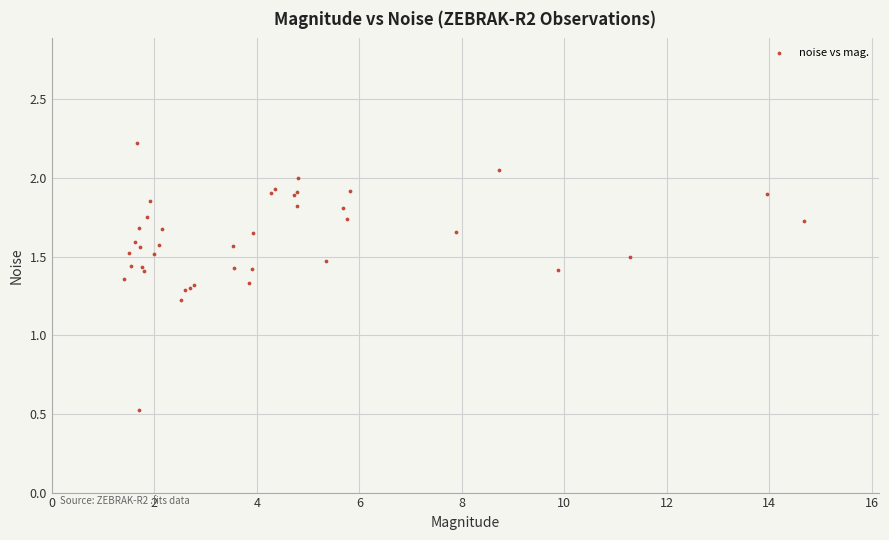

What Y value in the scatter plot is closest to 1?

1.2